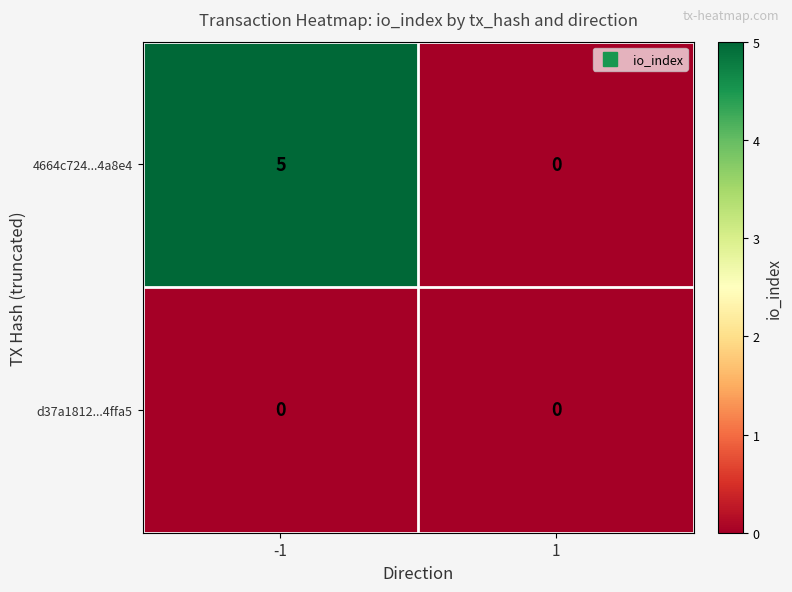

How many positive values does the 4664c724...4a8e4 series have?

1